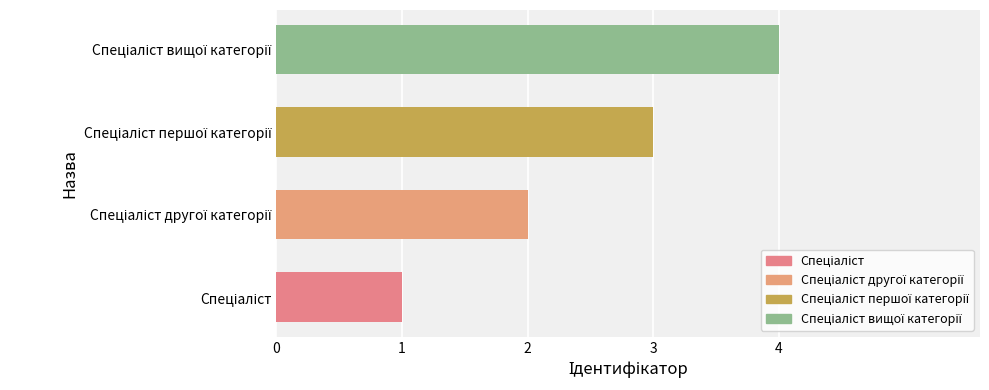

What is the greatest value displayed?

4